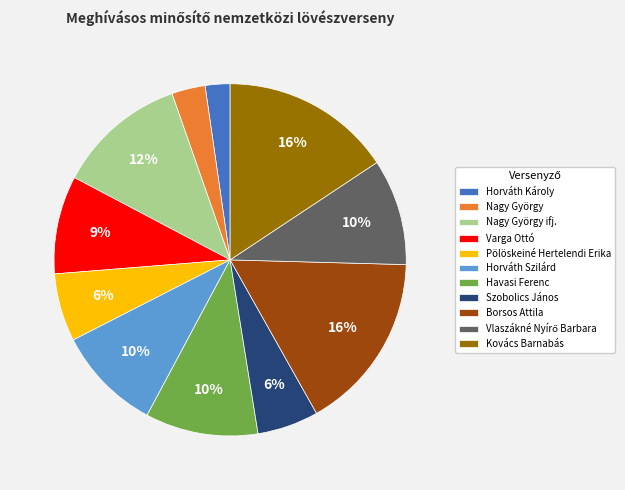

Is it true that Nagy György ifj. is 12% of the pie?

True